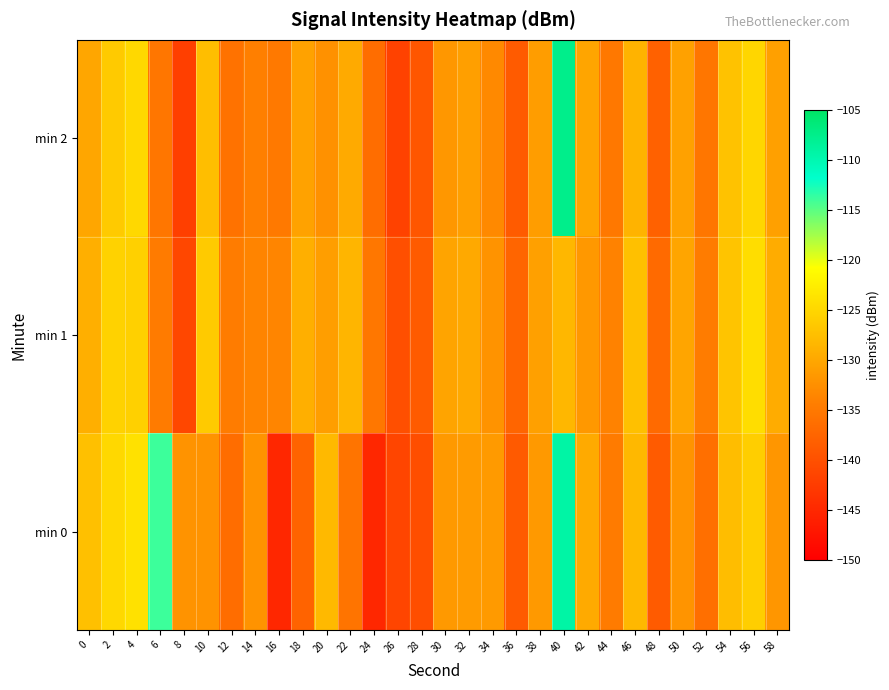

What is the greatest value displayed?

-107.5